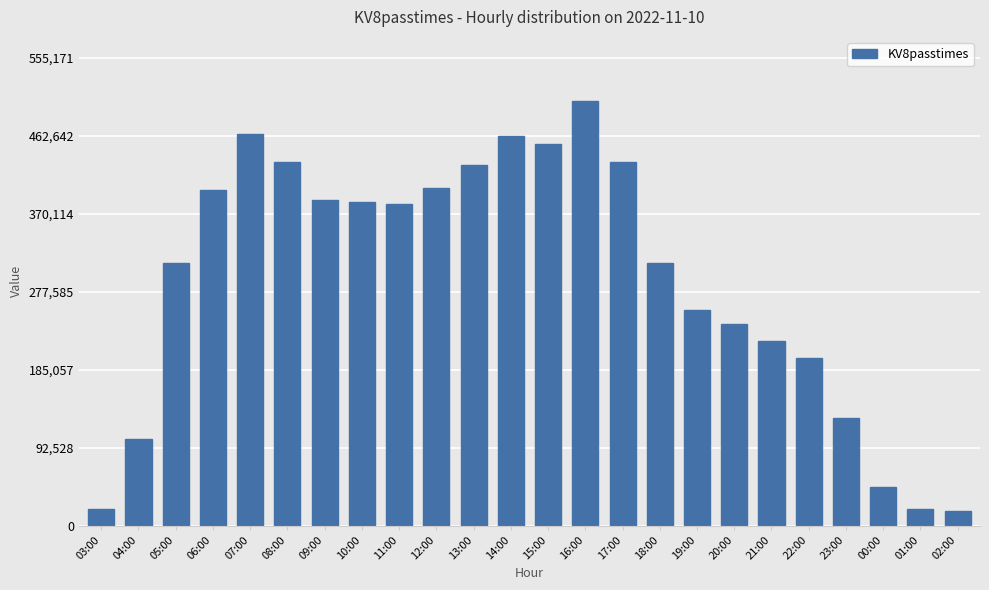

Where is the data nearest to the value 260829?

19:00